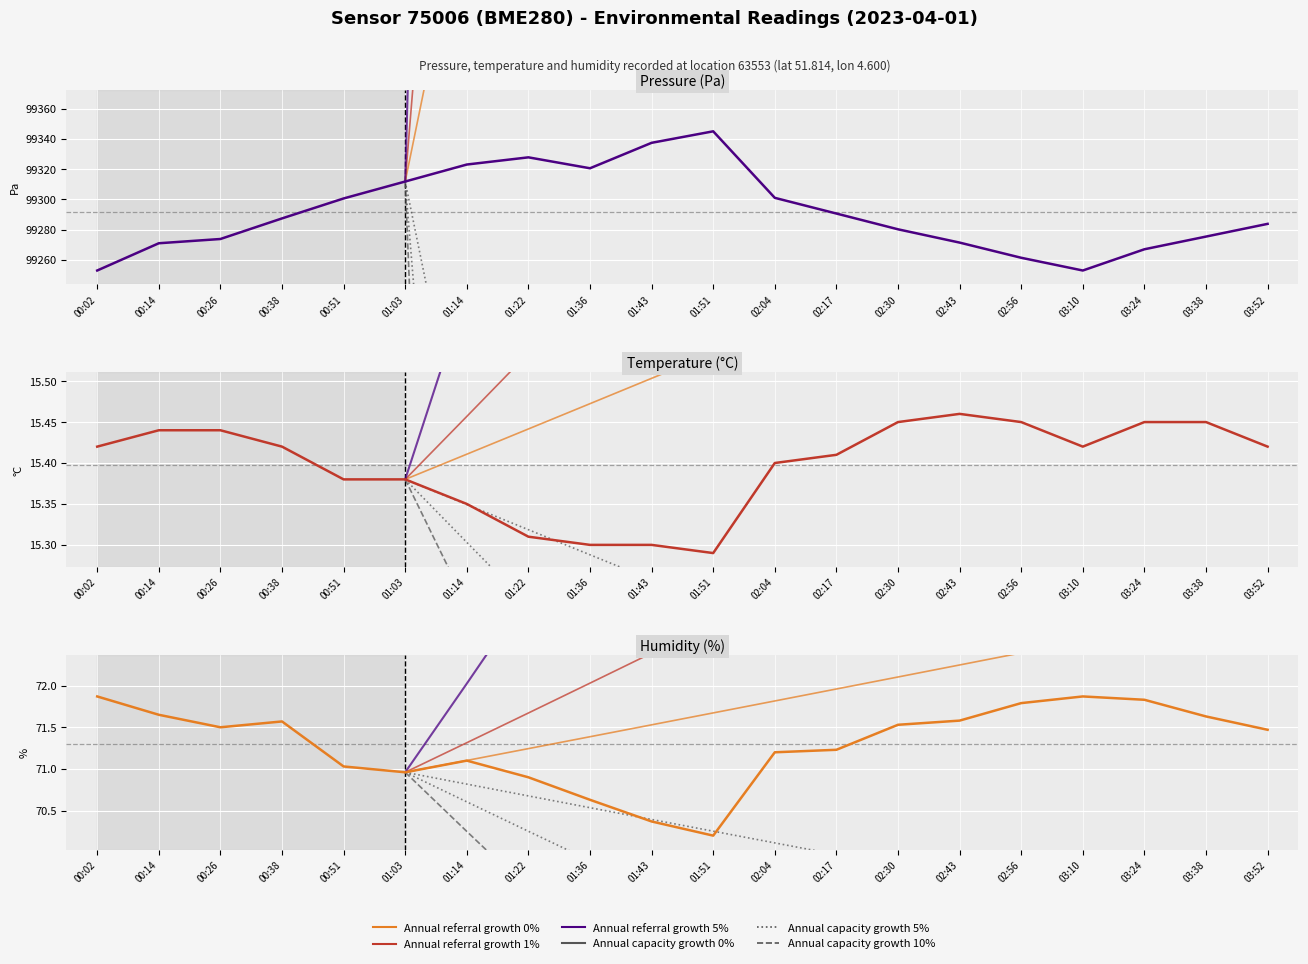

What is the difference between the second highest and second lowest values in the humidity series?

1.5